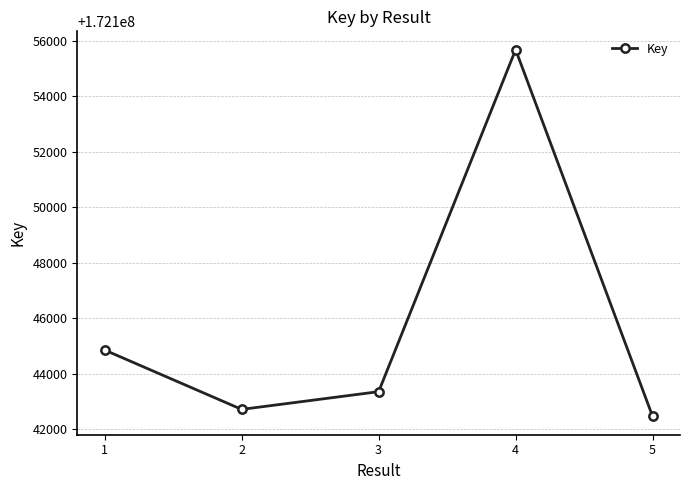

What is the average value?

172145819